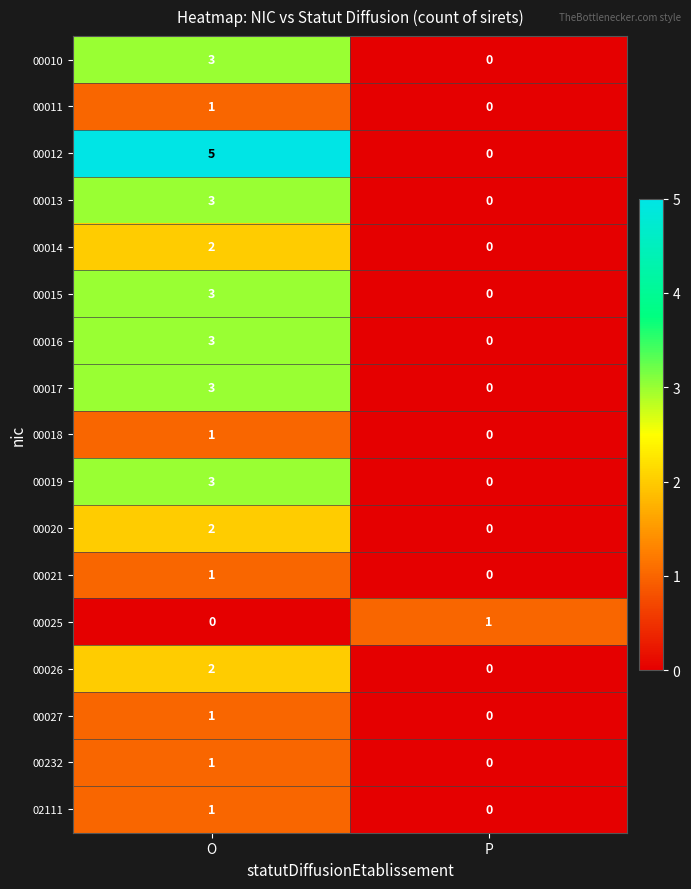

Is the value of 00232 at O greater than the value of 00015 at O?

No